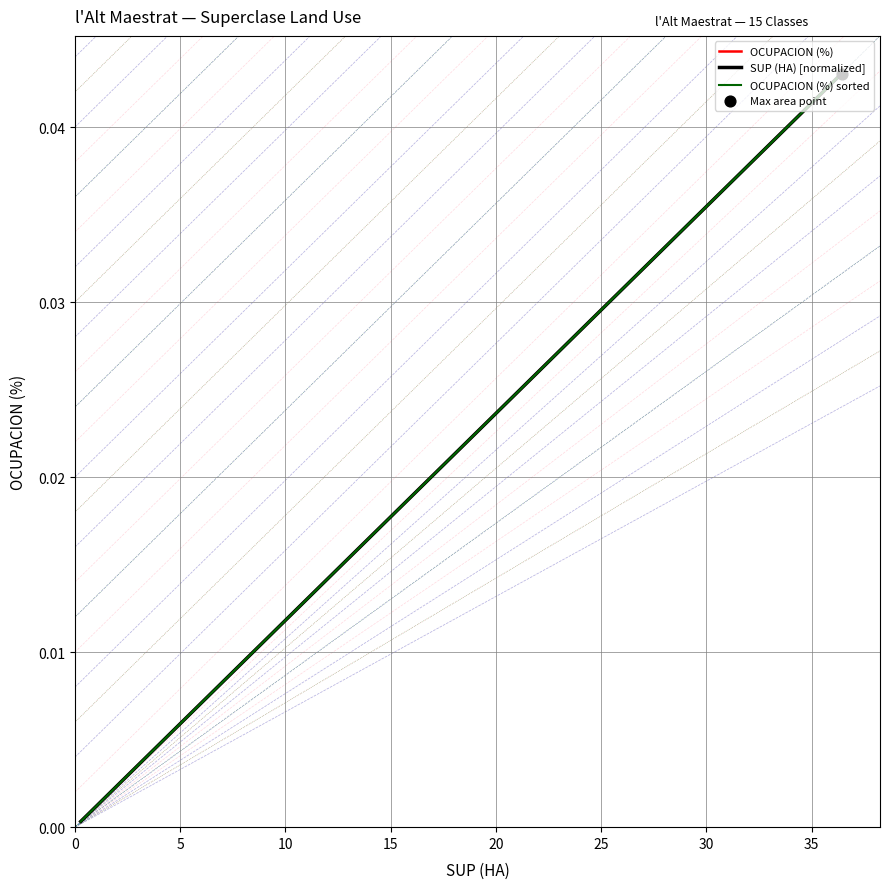

At how many categories does at least one series exceed 0?

15